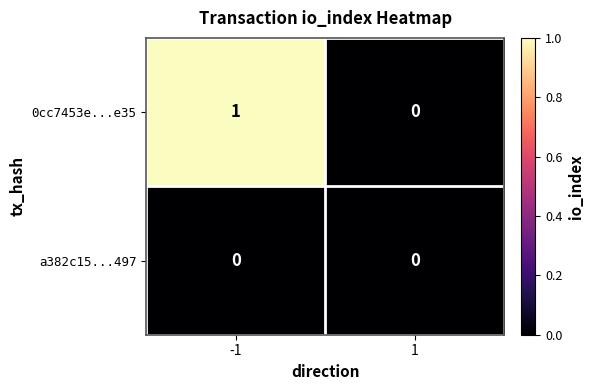

Which series has the largest total across all categories?

0cc7453e...e35